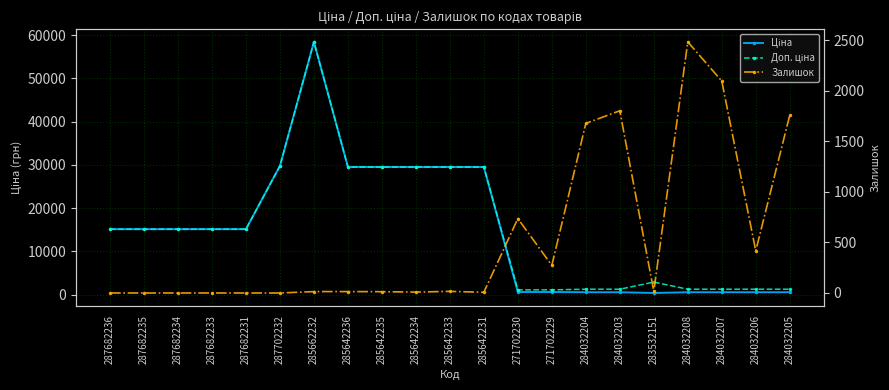

Which series has the widest spread of values?

Ціна